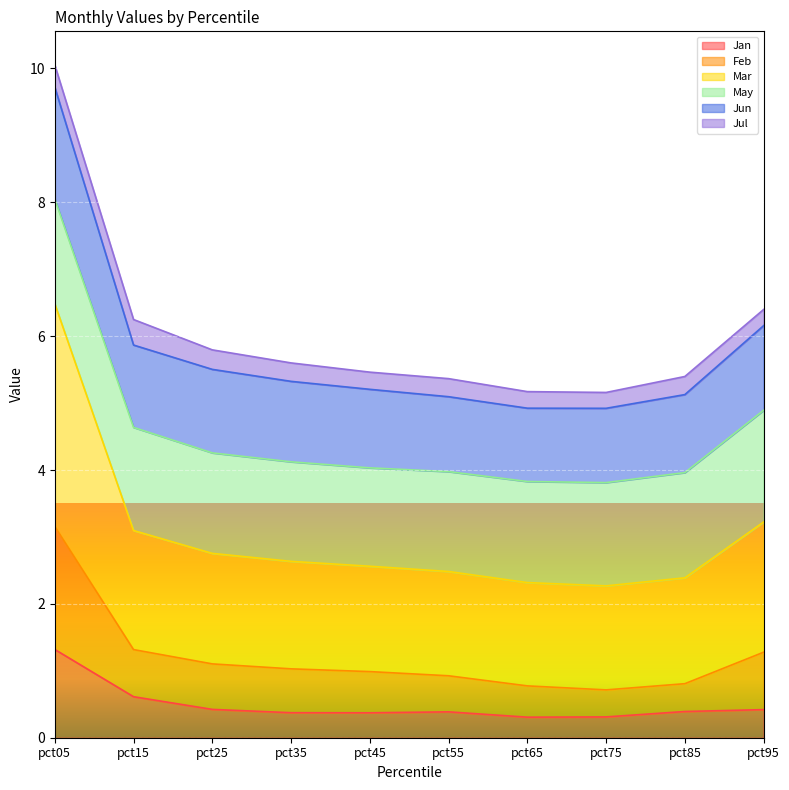

Which category has the highest value in the Jan series?

pct05